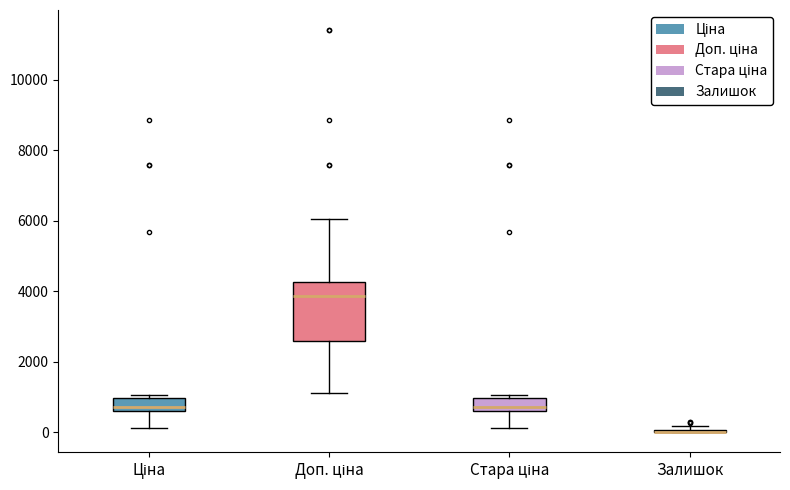

Reading left to right, read every box against the y-axis: the position of its median line, the range the box covers, and the ends of its whiskers. The values are not printed on the chart, so give them approximately, as read against the axis.

Ціна: median 800, box 600 to 1000, whiskers 200 to 1000 (just above the box's upper edge)
Доп. ціна: median 3800, box 2600 to 4200, whiskers 1200 to 6000
Стара ціна: median 800, box 600 to 1000, whiskers 200 to 1000 (just above the box's upper edge)
Залишок: box collapsed to a line at 0, whiskers 0 to 200